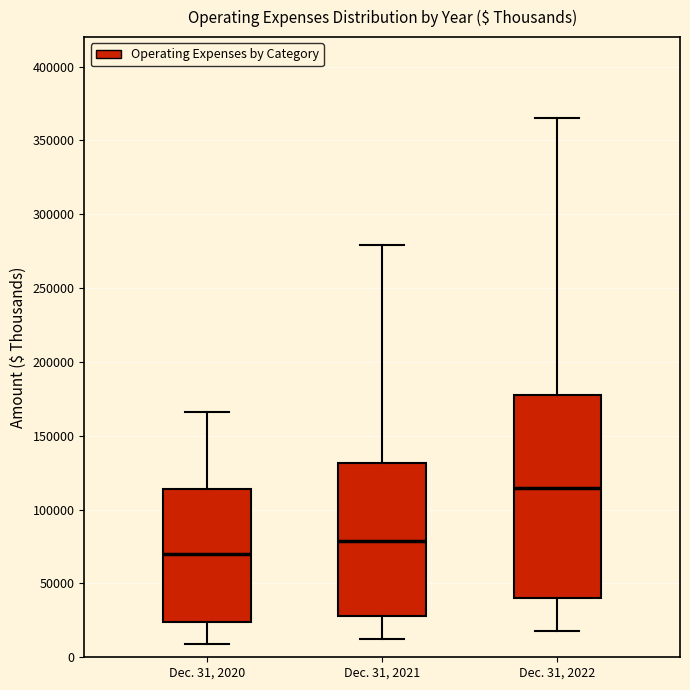

Where does the median line of the box for Dec. 31, 2021 sit on the y-axis? The values are not printed on the chart, so give them approximately, as read against the axis.

80000